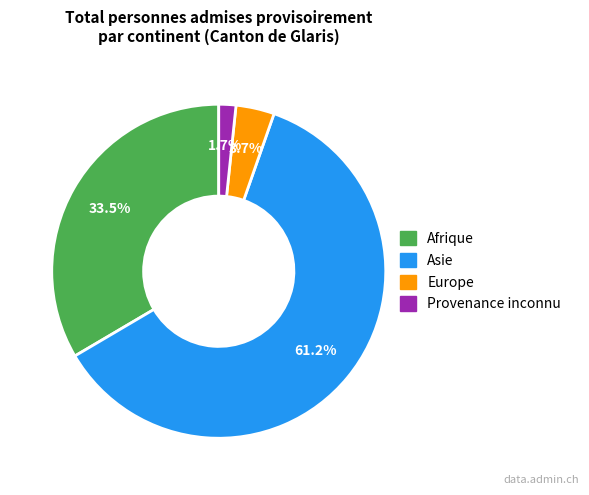

How many segments does this pie chart have?

4